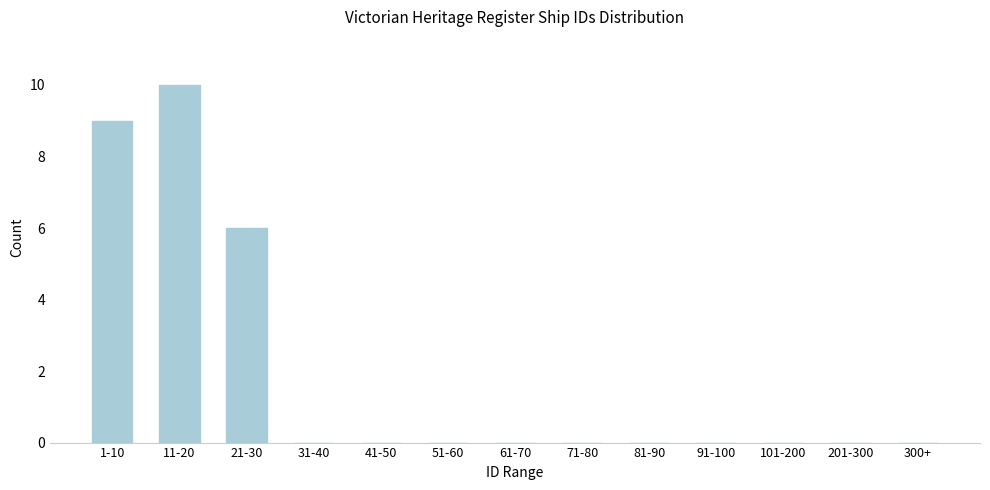

Reading left to right, what are all the values shown in this chart?

1-10=9	11-20=10	21-30=6	31-40=0	41-50=0	51-60=0	61-70=0	71-80=0	81-90=0	91-100=0	101-200=0	201-300=0	300+=0